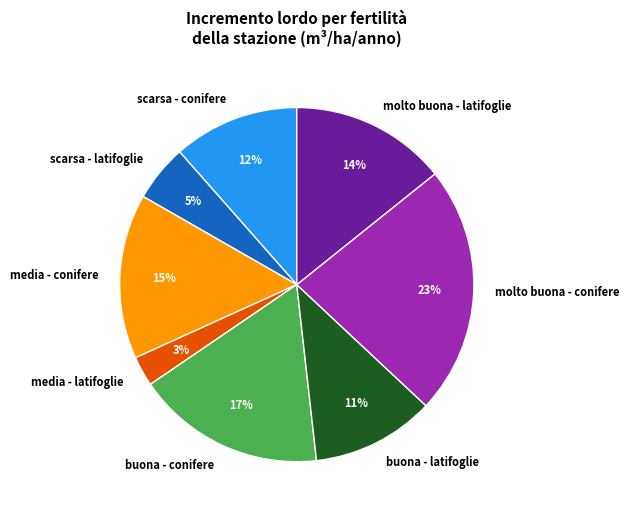

Is it true that buona - conifere is 17% of the pie?

True